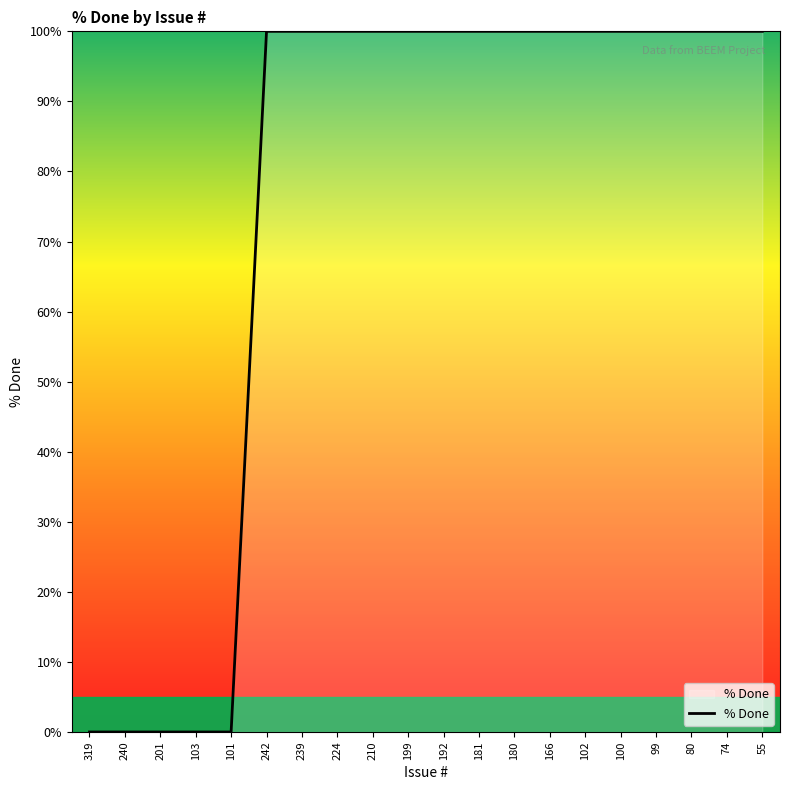

Approximately how many times larger is the value at 180 compared to 80?

1.0